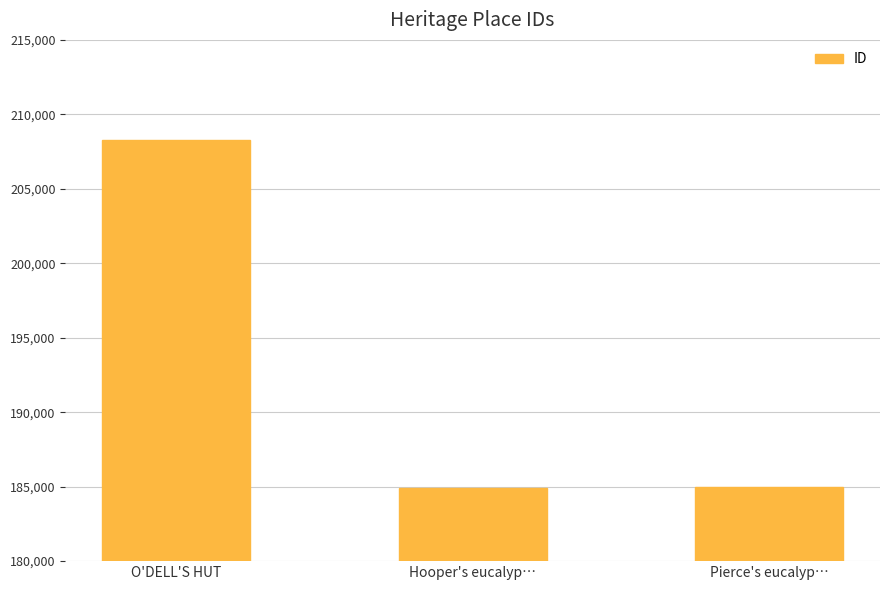

What is the value of the 1st bar from the left?

208262